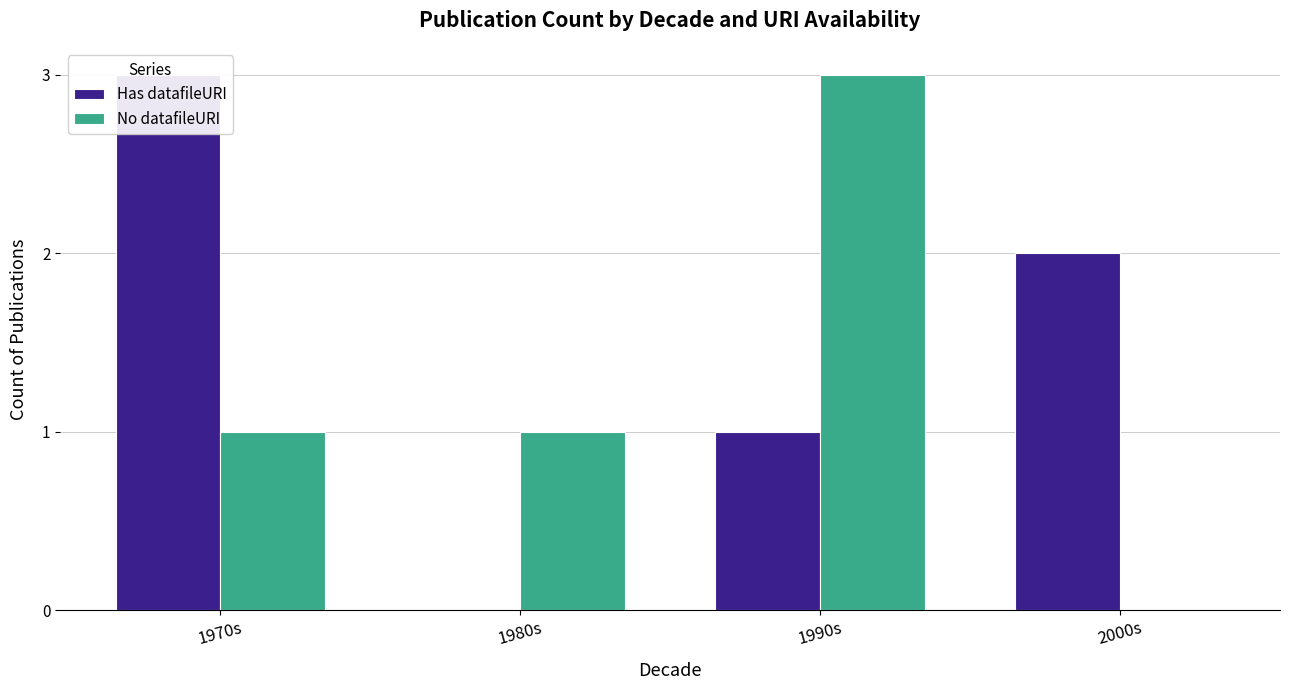

Rank the series at 1990s from lowest to highest value.

Has datafileURI, No datafileURI